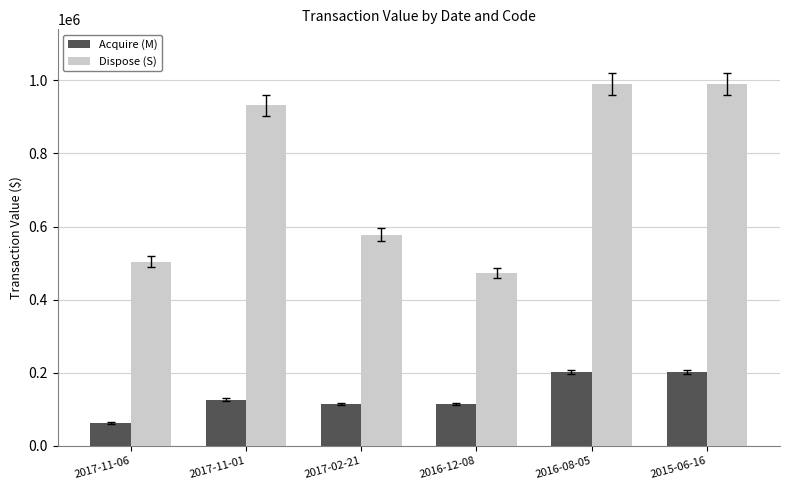

Which series has the largest total across all categories?

Dispose (S)